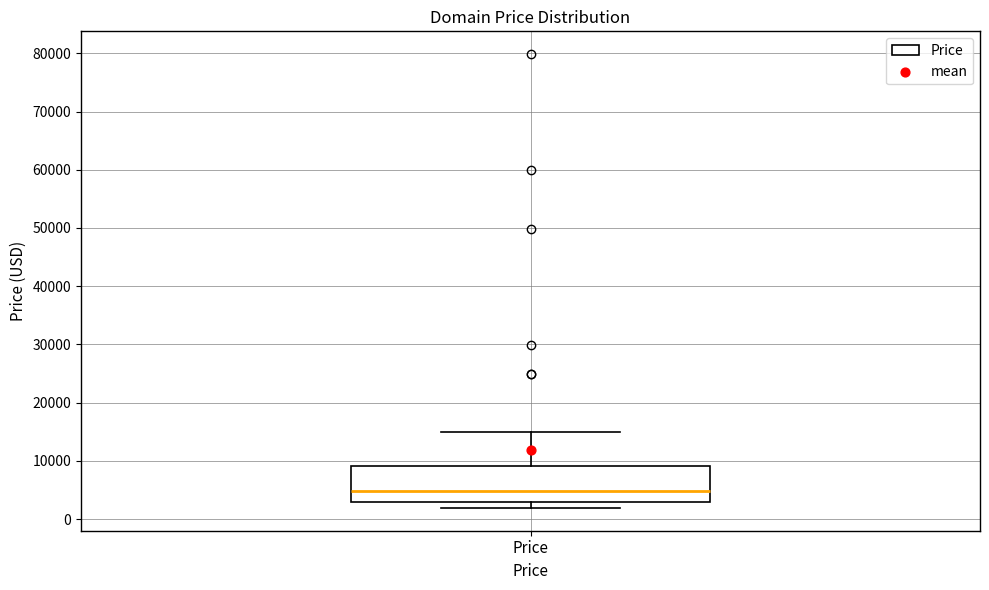

Where is the lower edge of the box for Price on the y-axis? The values are not printed on the chart, so give them approximately, as read against the axis.

3000